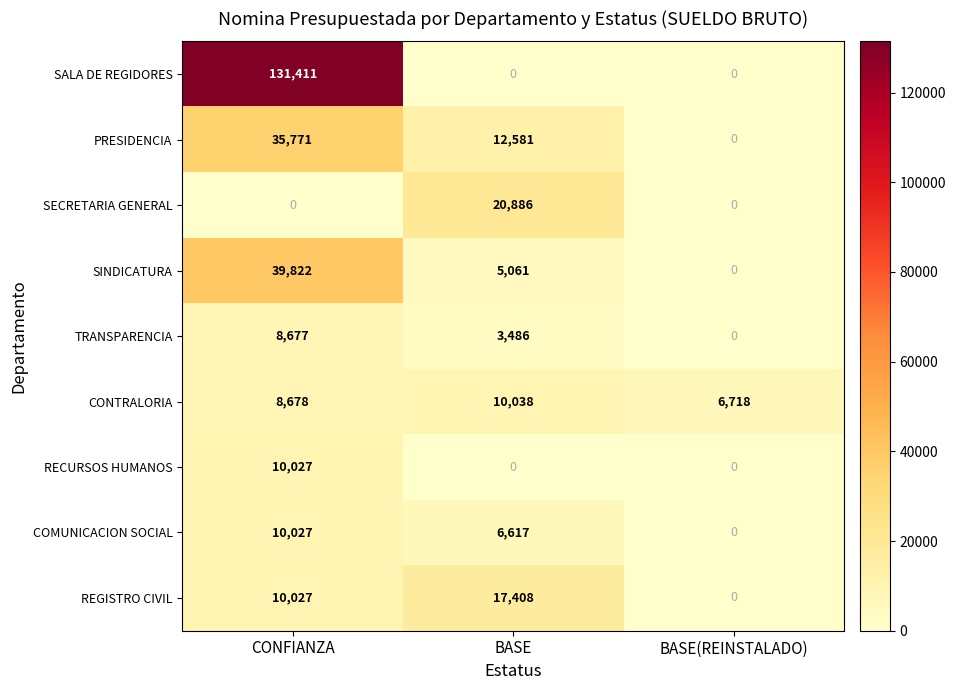

The COMUNICACION SOCIAL series shows 10027 at CONFIANZA. True or false?

True